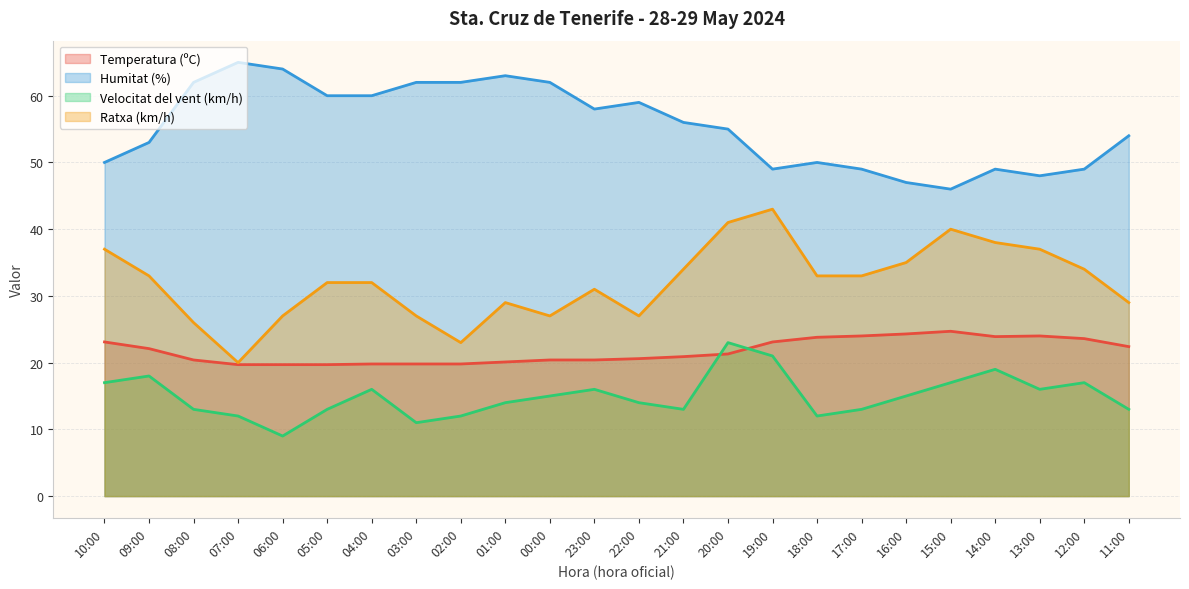

How many lines are shown in the chart?

4